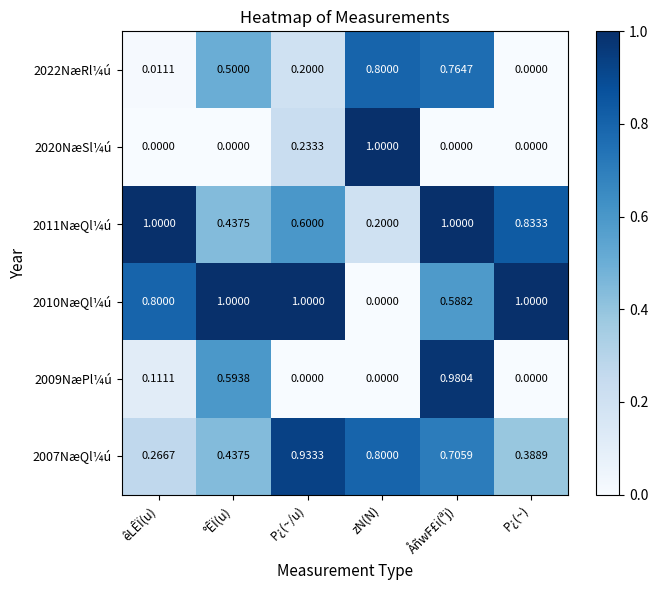

Is the value of 2011NæQl¼ú at °ÊÏ(u) greater than the value of 2020NæSl¼ú at êLÊÏ(u)?

Yes